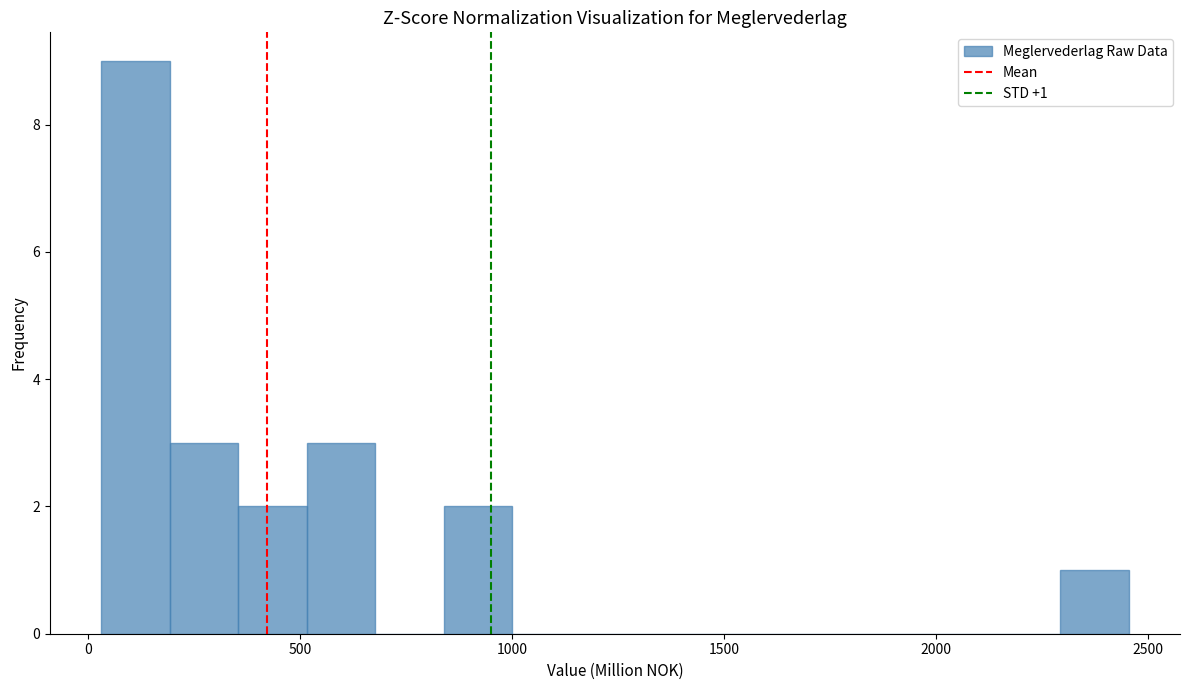

Read against the x-axis, roughly where is the centre of the tallest bar?

100